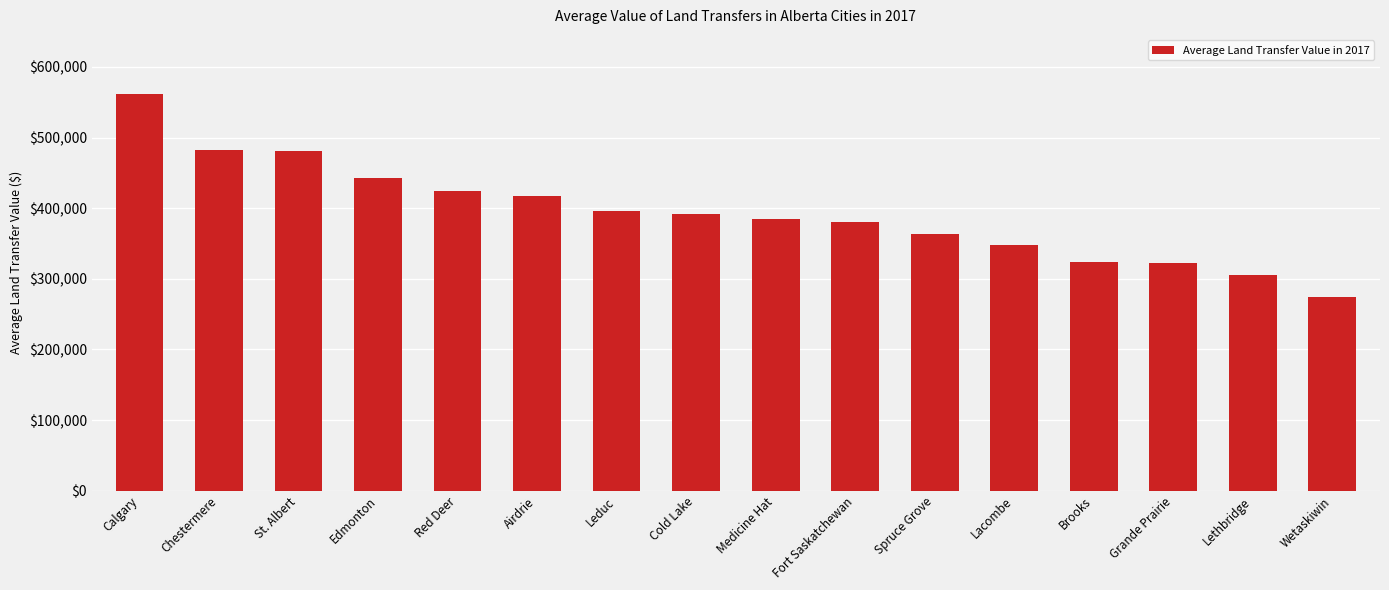

What is the difference between the maximum and second lowest values?

256040